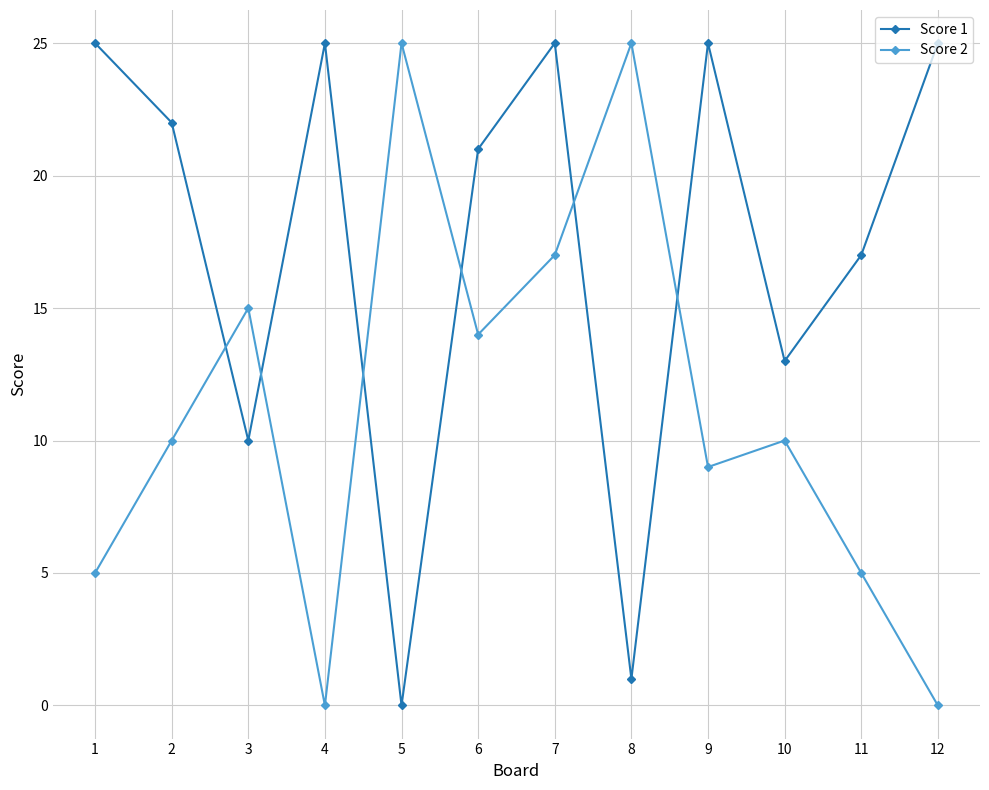

How many values in the Score 1 series are below 22?

6